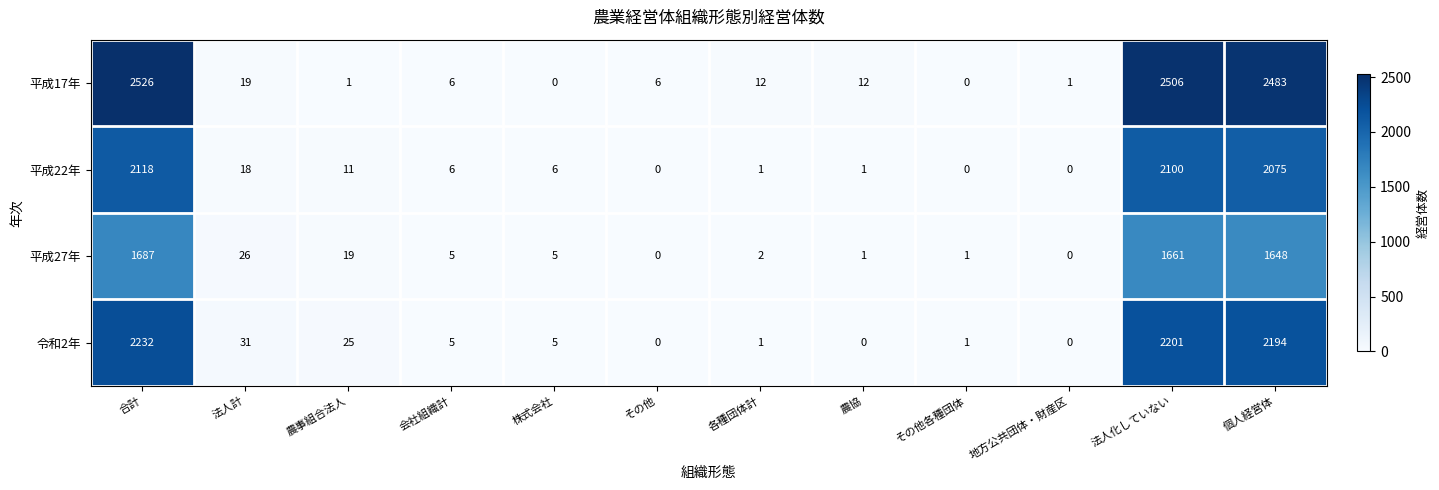

At which label is 平成22年 closest to 1059?

個人経営体